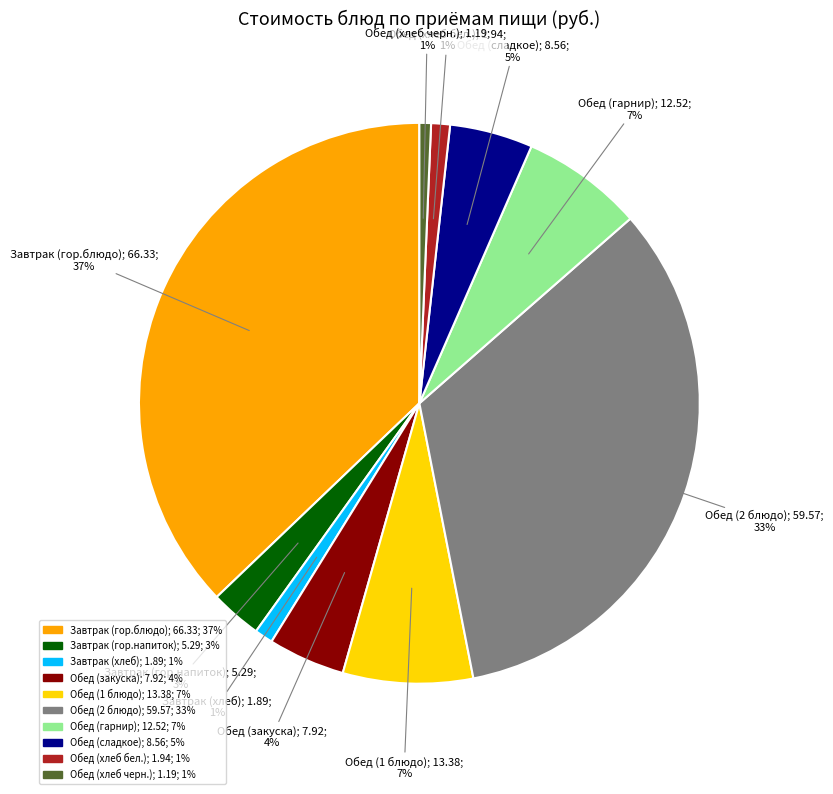

Is there a majority slice in this chart?

No